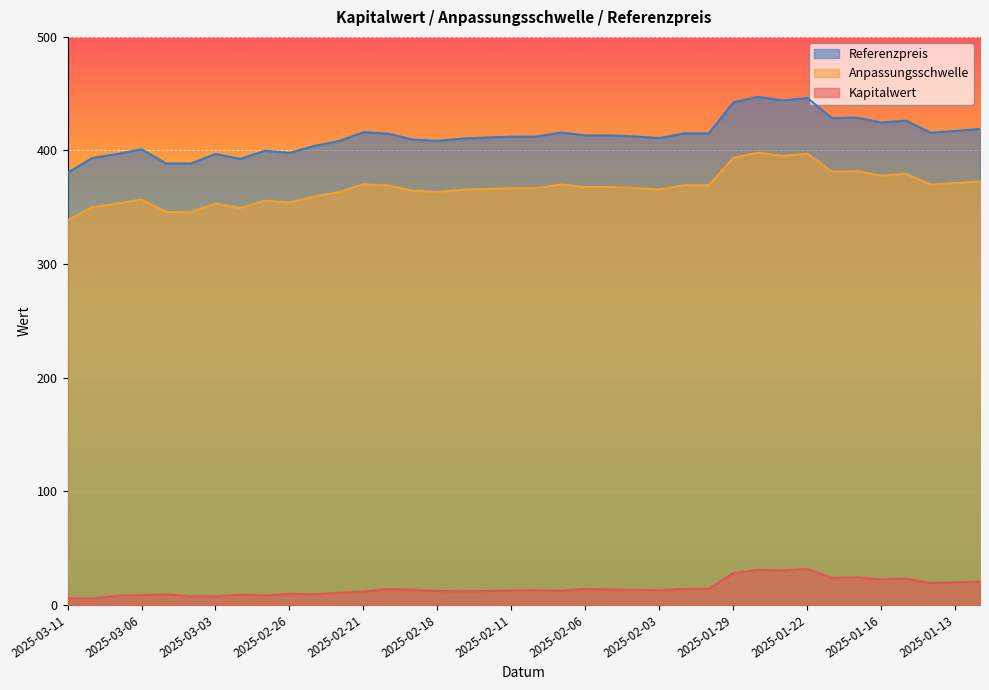

At which category does the chart reach its peak across all series?

2025-01-28